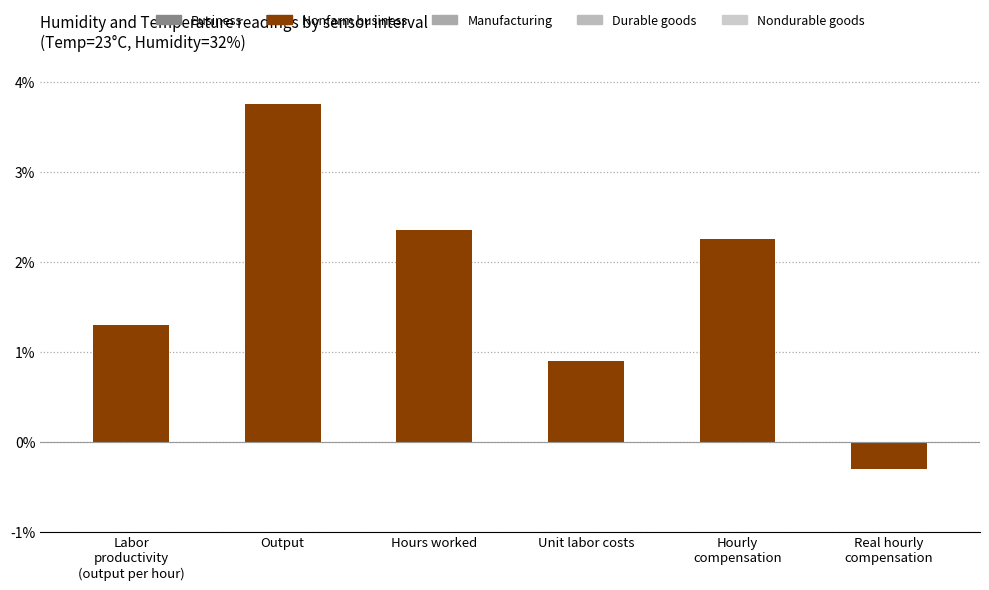

Are the bars grouped side by side (vs. stacked)?

No